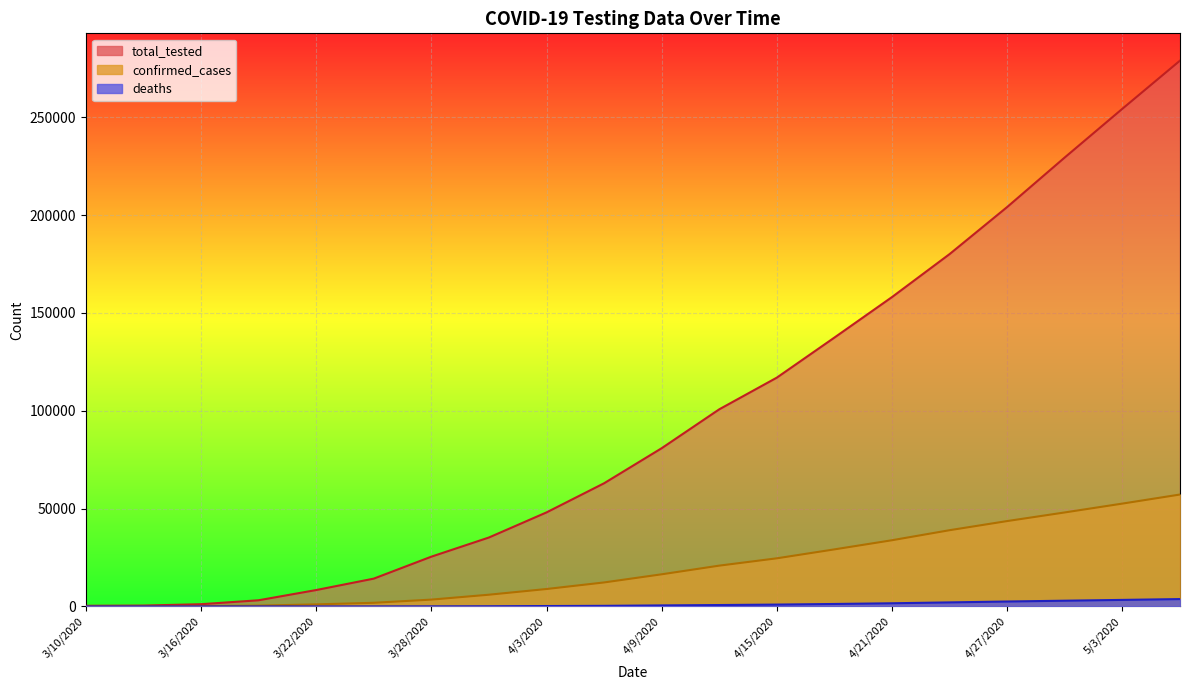

How many data points in deaths are above 528?

9